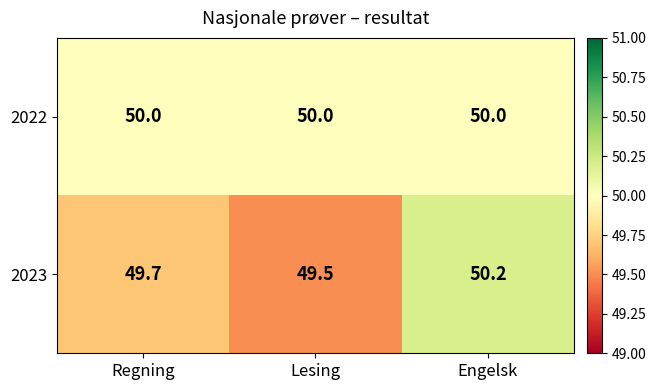

What is the sum of the 2022 values at Engelsk and Regning?

100.0